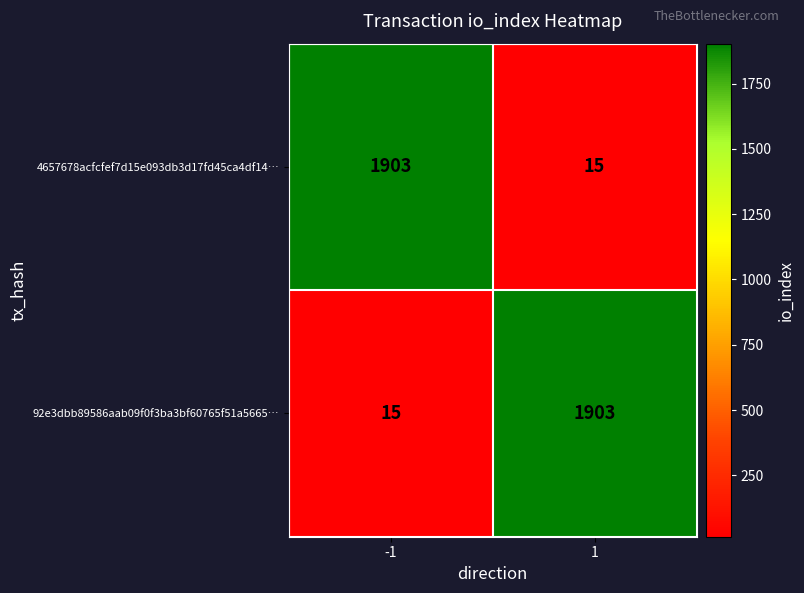

What is the lowest value of the 4657678acfcfef7d15e093db3d17fd45ca4df14… series?

15